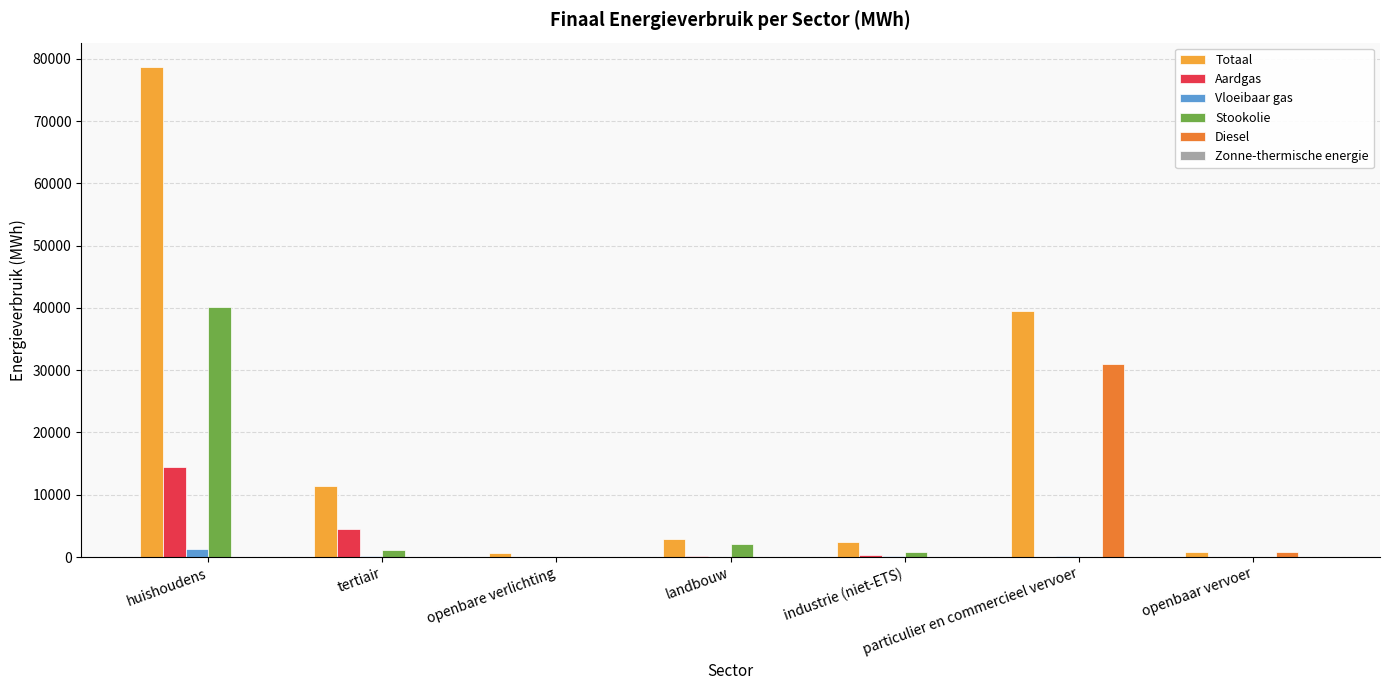

At which label does Diesel reach its peak?

particulier en commercieel vervoer